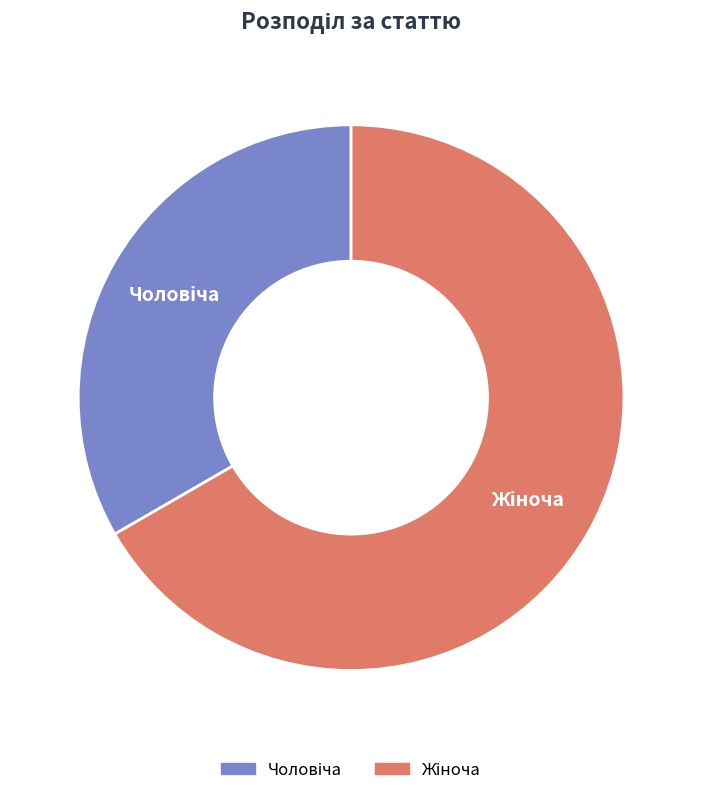

Is there any slice that represents more than half of the pie?

Yes